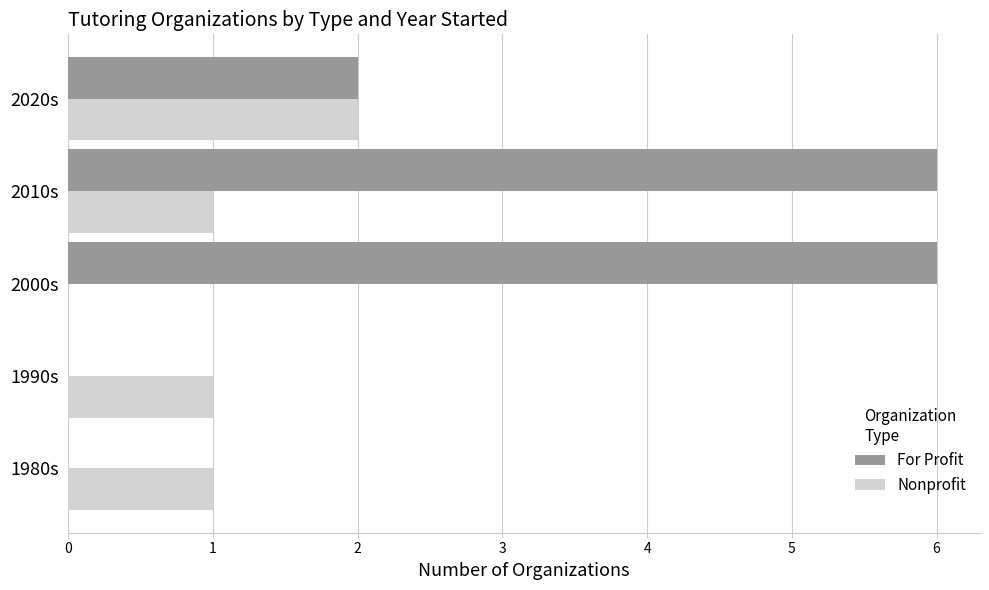

Is it true that Nonprofit equals 2 at 2020s?

True